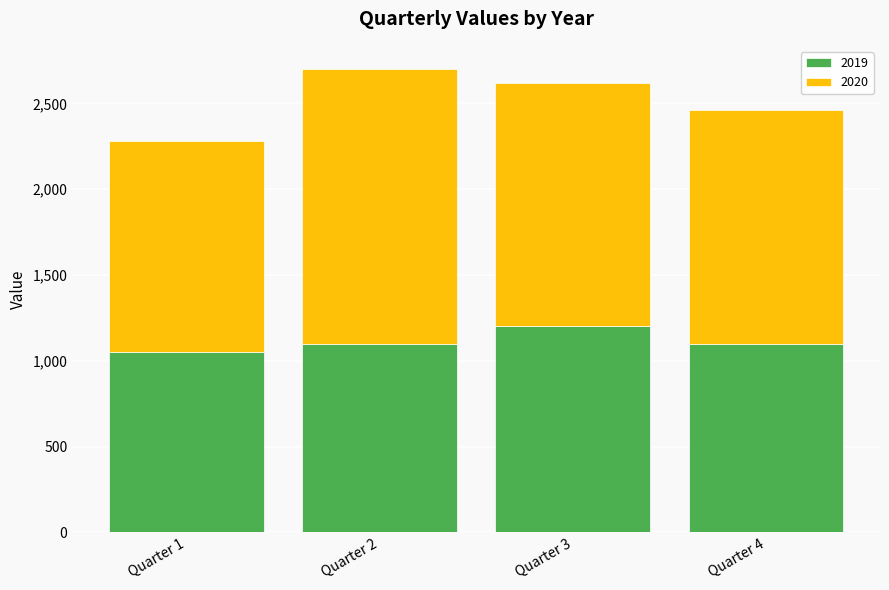

What is the approximate value of 2019 at Quarter 2, to the nearest 5?

1100